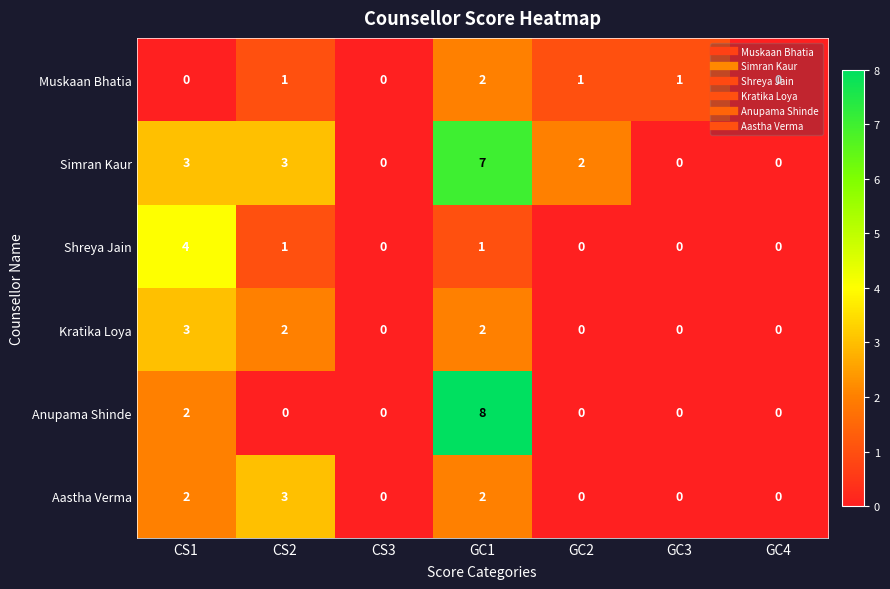

Which series has the largest range (max minus min)?

Anupama Shinde